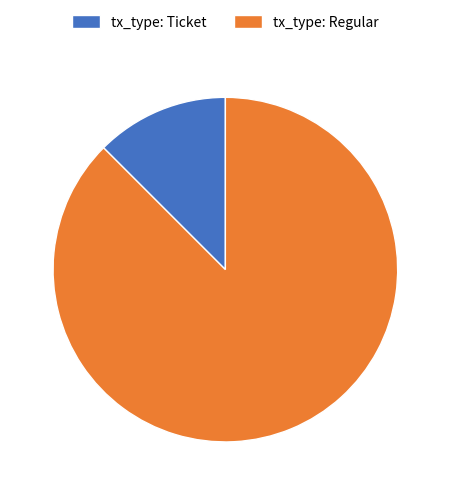

The tx_type: Ticket slice represents 12% of the pie. True or false?

True